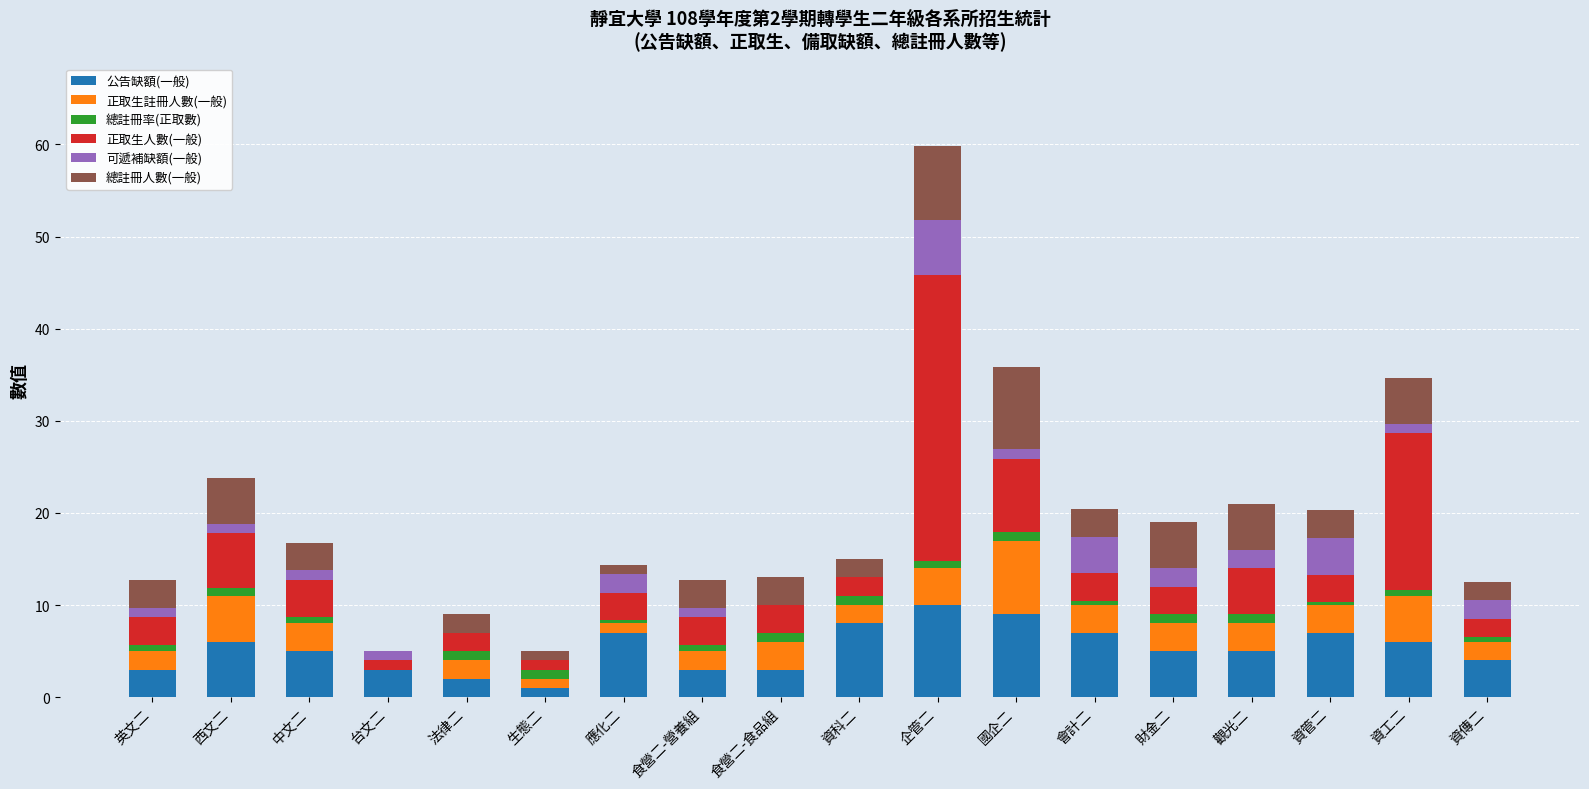

What is the highest value of the 公告缺額(一般) series?

10.0